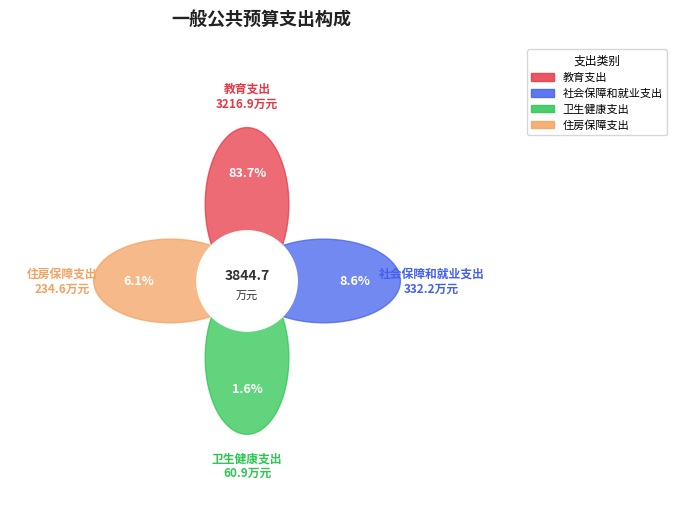

True or false: 住房保障支出 accounts for 6% of the total.

True